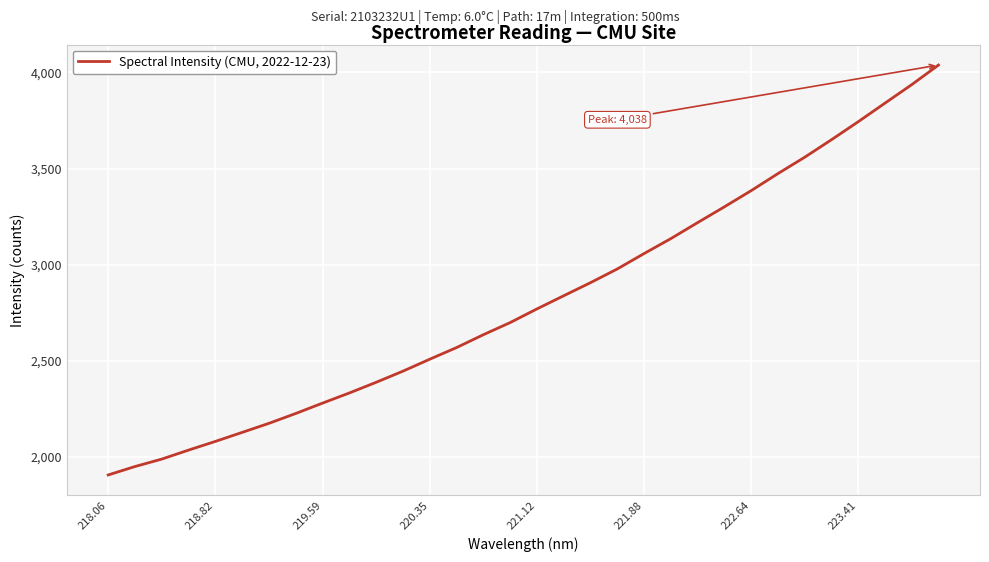

What is the maximum value shown in the chart?

4038.0